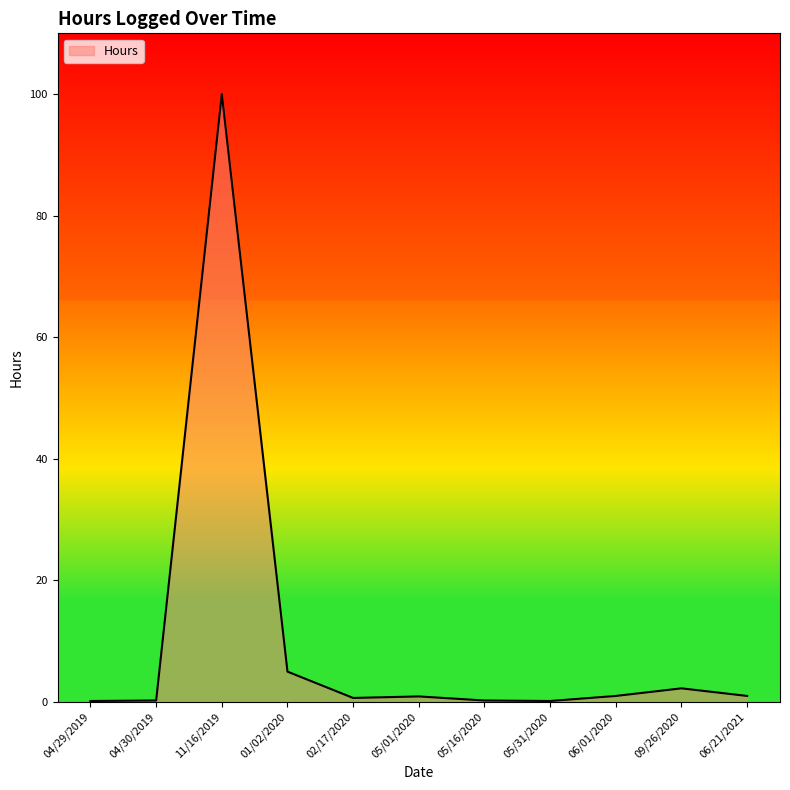

What is the greatest value displayed?

100.0